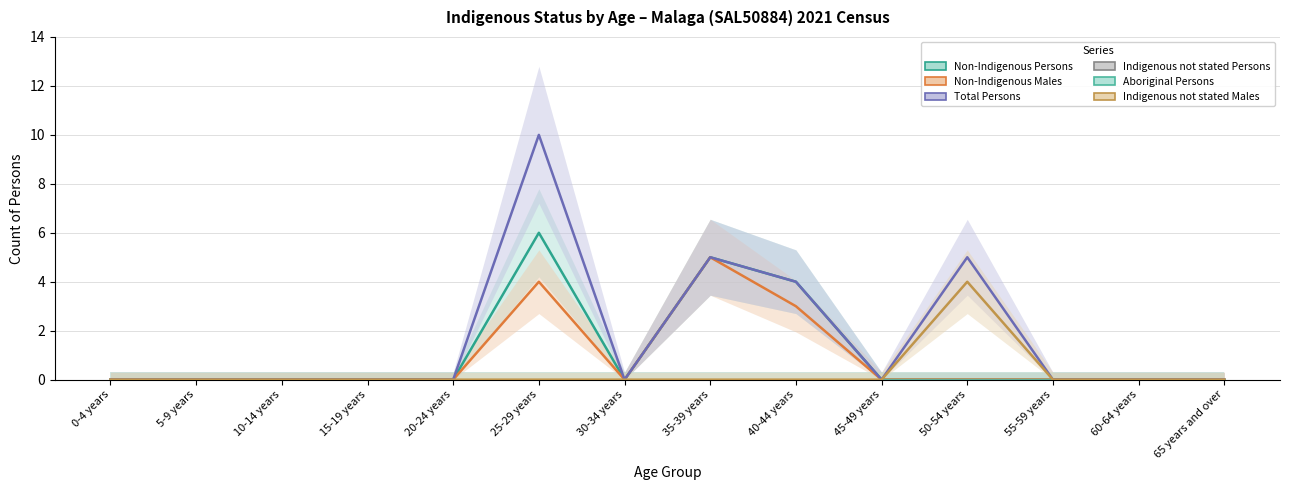

What is the sum of all Non-Indigenous Persons values?

15